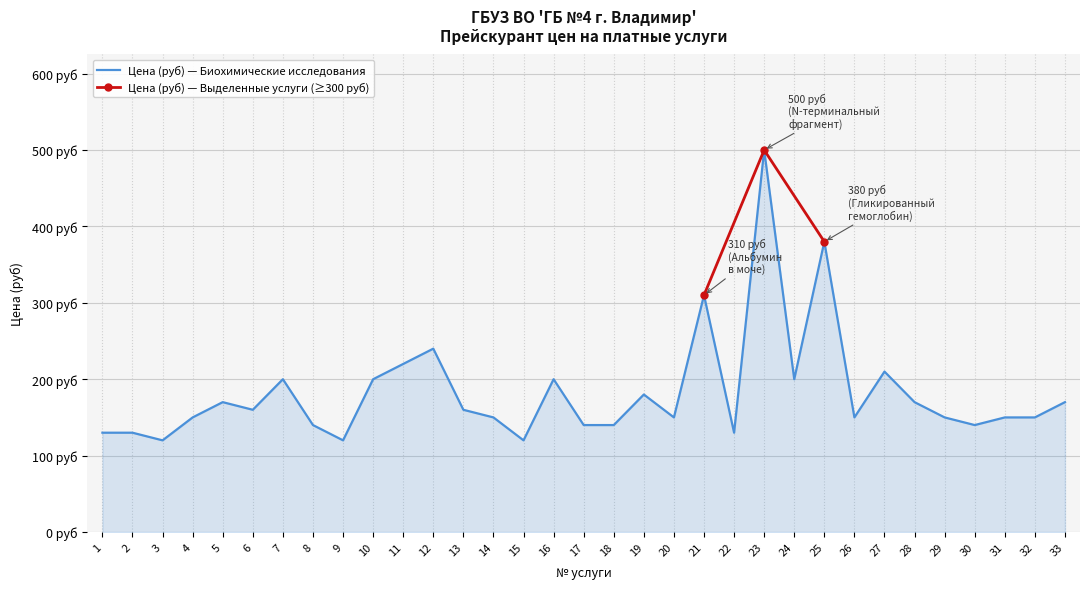

Where does the data first go above 150?

5